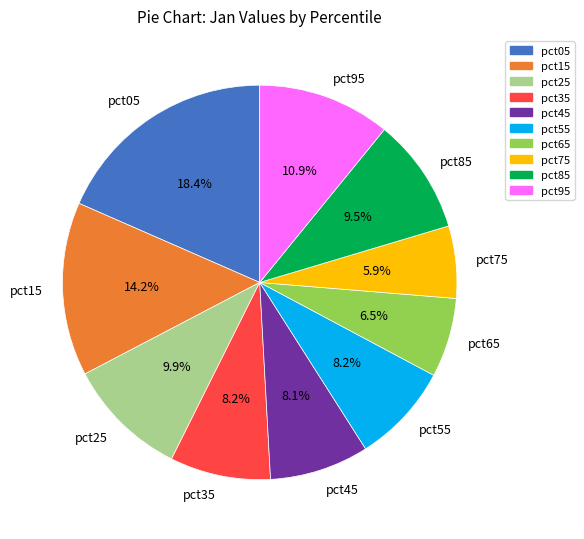

To the nearest percent, what percentage of the pie is pct45?

8%